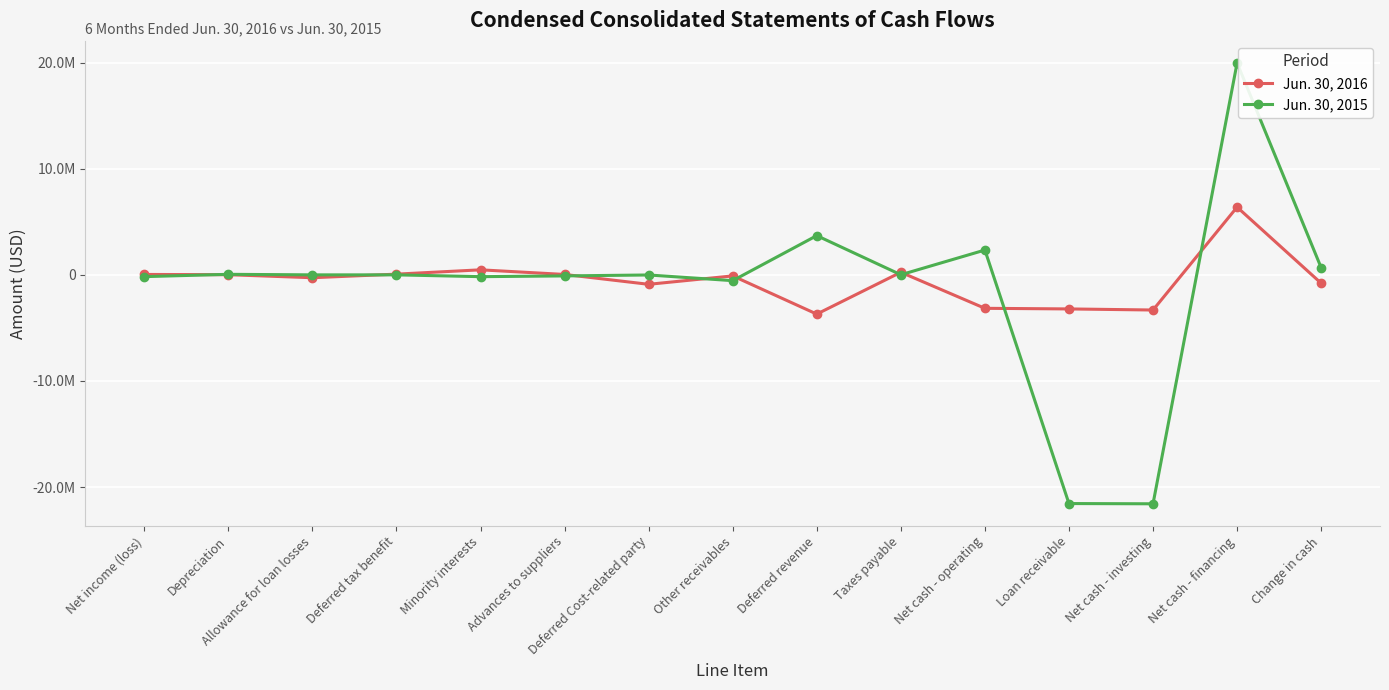

What are all the series names shown in the legend?

Jun. 30, 2016, Jun. 30, 2015